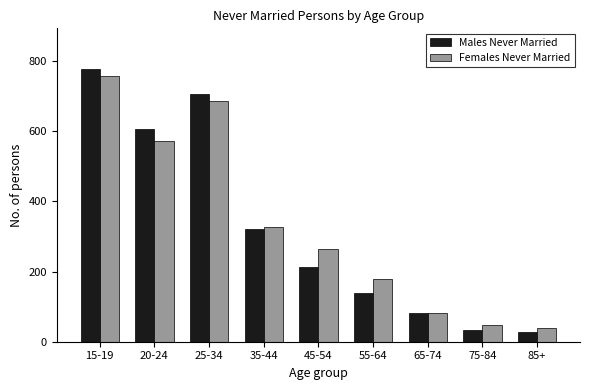

Reading left to right, extract all data points from this chart.

Males Never Married: 15-19=777	20-24=607	25-34=706	35-44=321	45-54=212	55-64=138	65-74=83	75-84=32	85+=27
Females Never Married: 15-19=757	20-24=572	25-34=685	35-44=326	45-54=265	55-64=178	65-74=81	75-84=48	85+=40